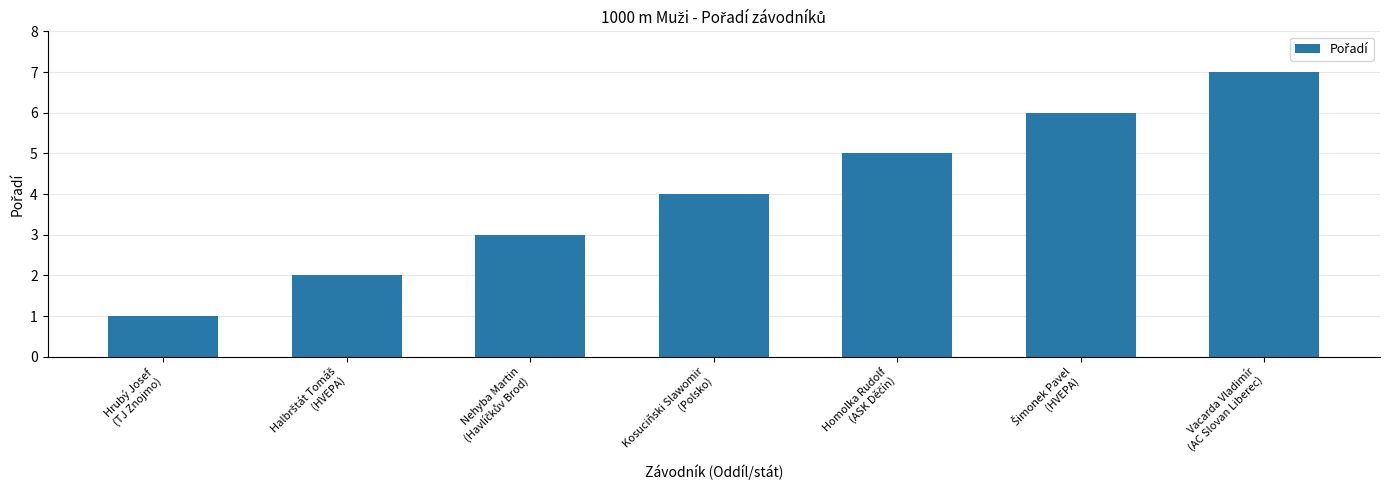

What is the maximum value shown in the chart?

7